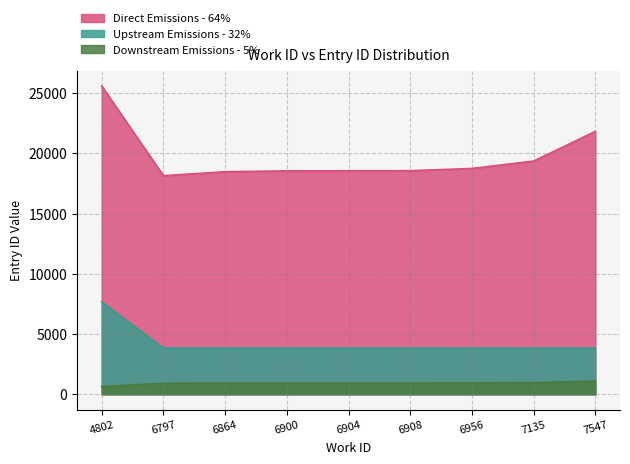

True or false: work_id has a value of 6956 at 6956.

True